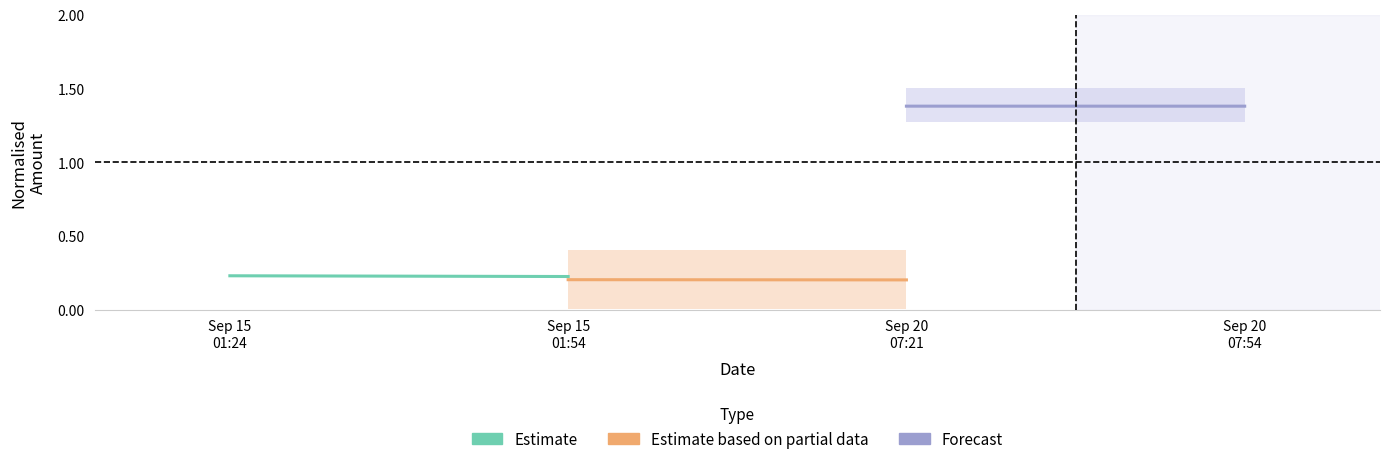

What is the sum of the Estimate values at Sep 15
01:54 and Sep 15
01:24?

0.5